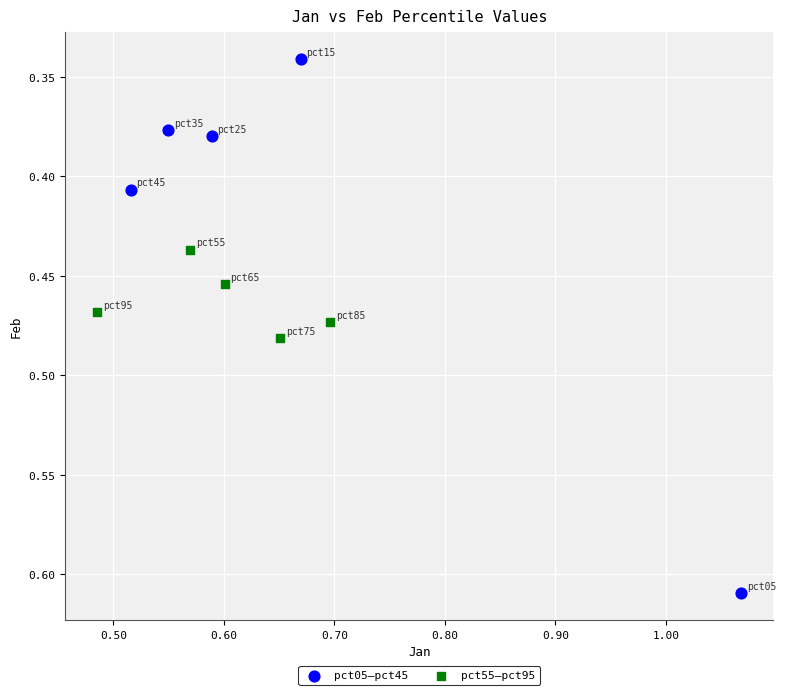

Which series contains the highest Y value?

pct05–pct45